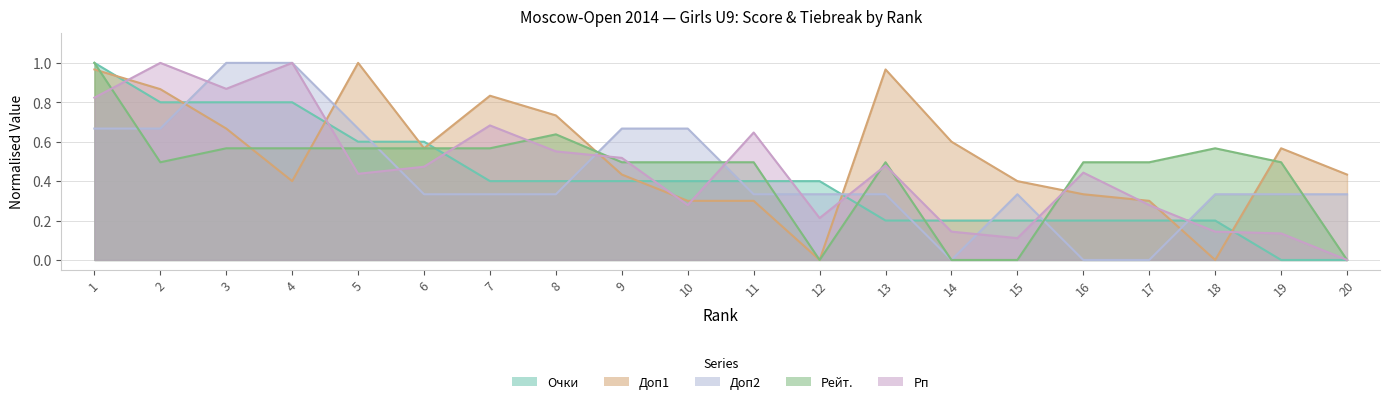

Reading right to left, list all the values displayed in this chart.

Очки: 0.0	0.0	0.2	0.2	0.2	0.2	0.2	0.2	0.4	0.4	0.4	0.4	0.4	0.4	0.6	0.6	0.8	0.8	0.8	1.0
Доп1: 0.4	0.6	0.0	0.3	0.3	0.4	0.6	1.0	0.0	0.3	0.3	0.4	0.7	0.8	0.6	1.0	0.4	0.7	0.9	1.0
Доп2: 0.3	0.3	0.3	0.0	0.0	0.3	0.0	0.3	0.3	0.3	0.7	0.7	0.3	0.3	0.3	0.7	1.0	1.0	0.7	0.7
Рейт.: 0.0	0.5	0.6	0.5	0.5	0.0	0.0	0.5	0.0	0.5	0.5	0.5	0.6	0.6	0.6	0.6	0.6	0.6	0.5	1.0
Рп: 0.0	0.1	0.1	0.3	0.4	0.1	0.1	0.5	0.2	0.6	0.3	0.5	0.6	0.7	0.5	0.4	1.0	0.9	1.0	0.8